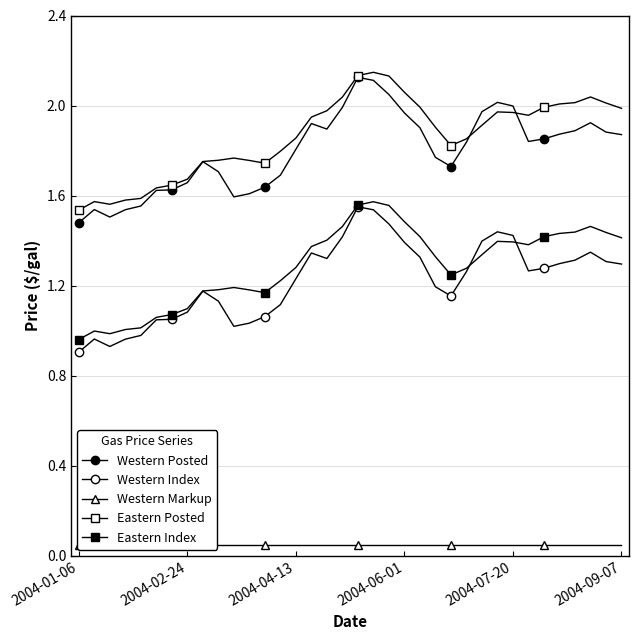

In Western Index, how many points are higher than both neighbors (excluding endpoints)?

6